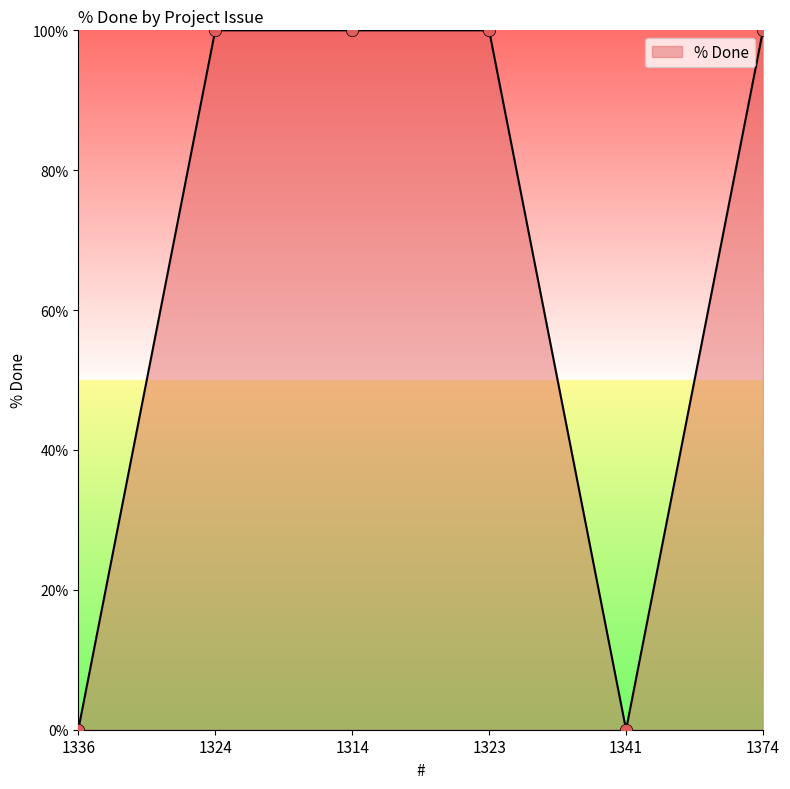

What is the change in value from 1341 to 1374?

+100